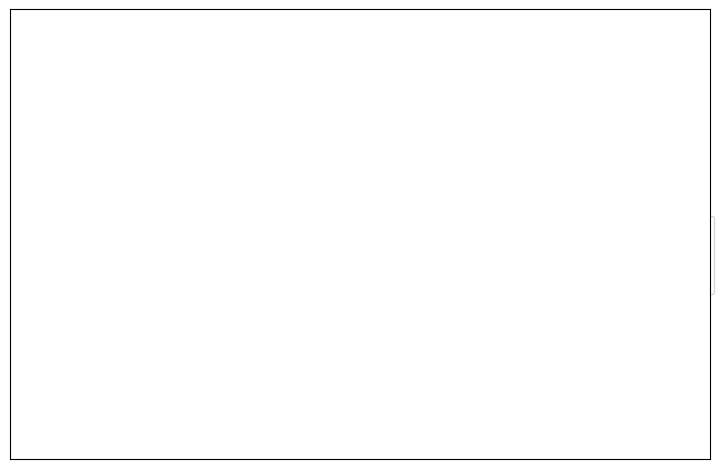

Count the number of slices in the pie.

2